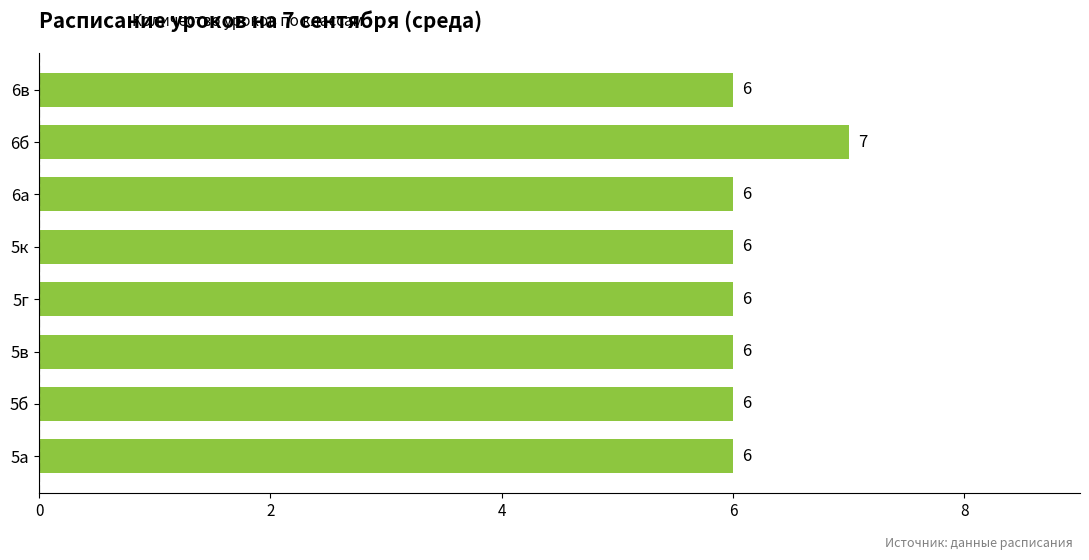

What is the smallest value displayed?

6